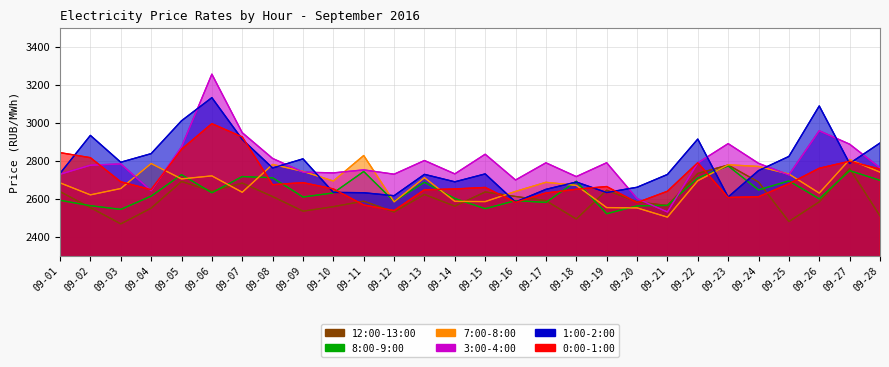

What are all the series names shown in the legend?

12:00-13:00, 0:00-1:00, 7:00-8:00, 8:00-9:00, 1:00-2:00, 3:00-4:00